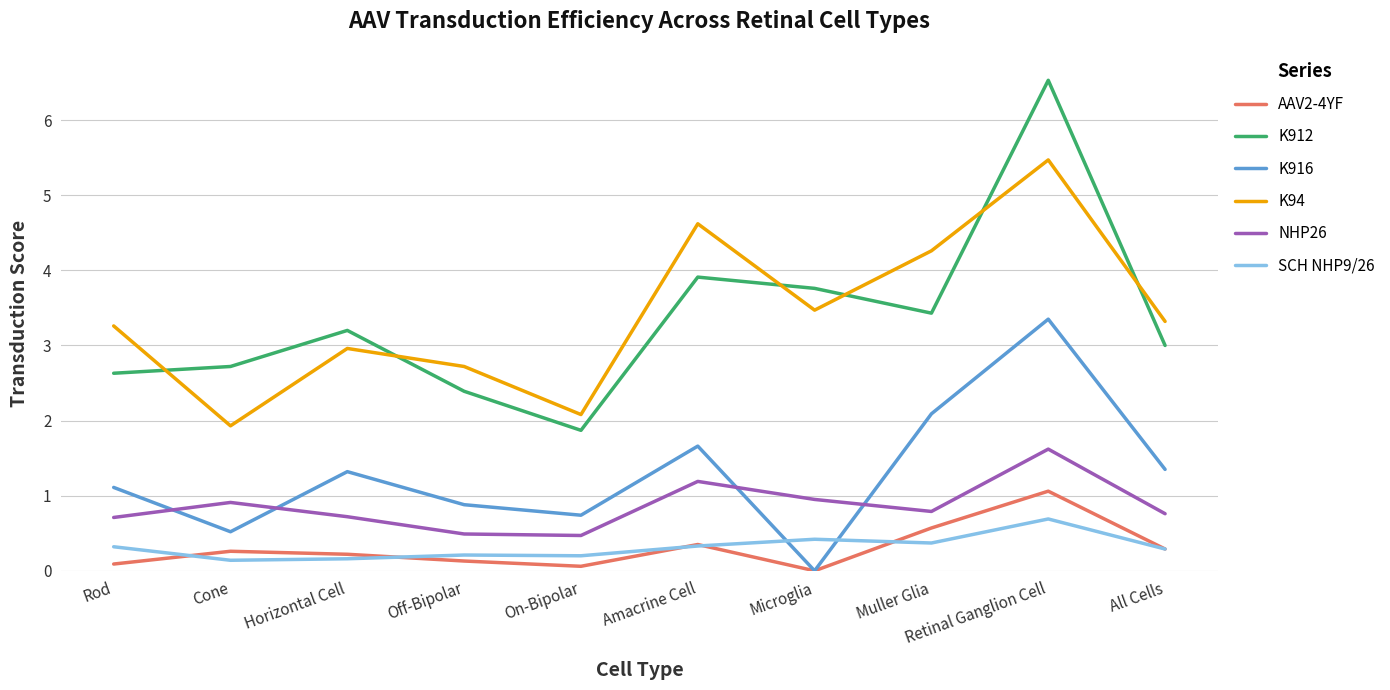

What position from the left is Amacrine Cell?

6